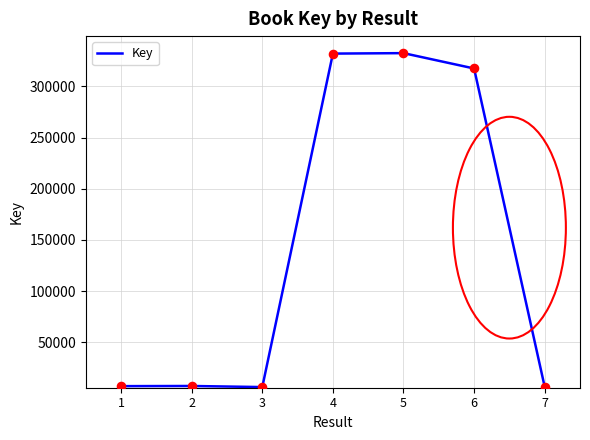

What is the ratio of the value at 2 to the value at 1?

1.0